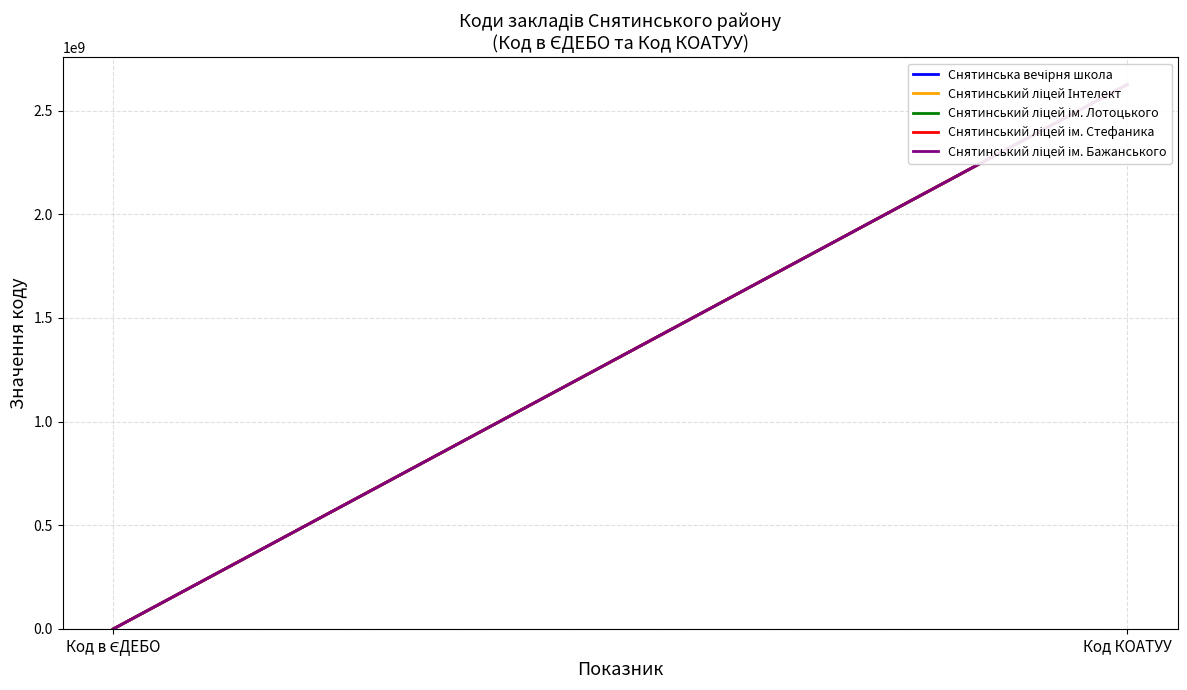

Where is Снятинський ліцей ім. Лотоцького nearest to the value 1312678029?

Код в ЄДЕБО